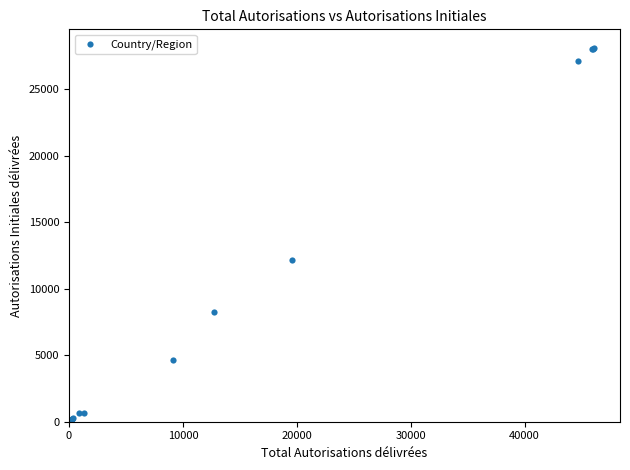

What Y value in the scatter plot is closest to 14046?

12152